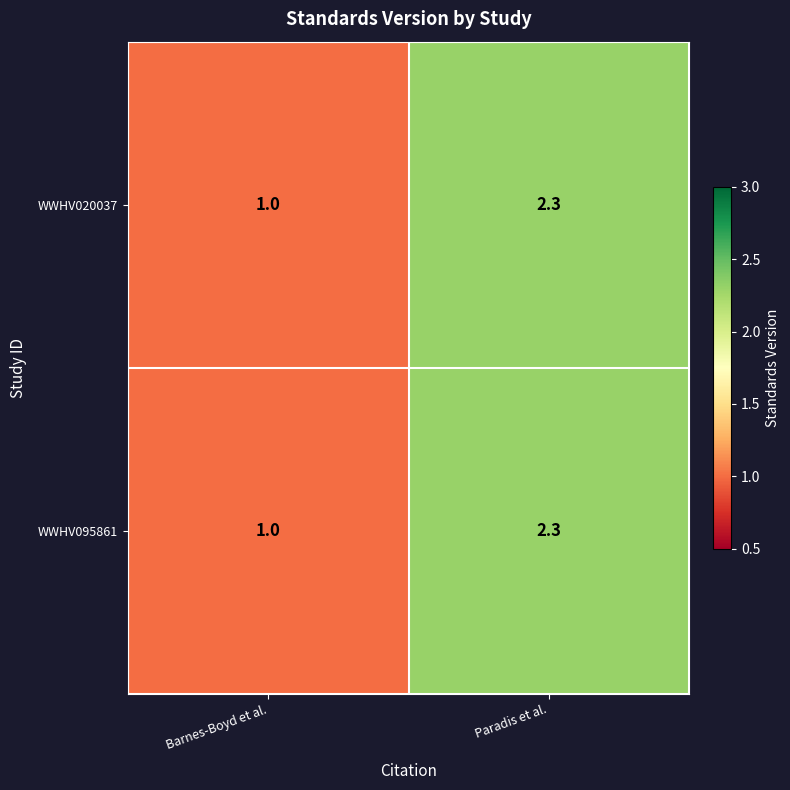

At which category is the sum across all series the highest?

Paradis et al.